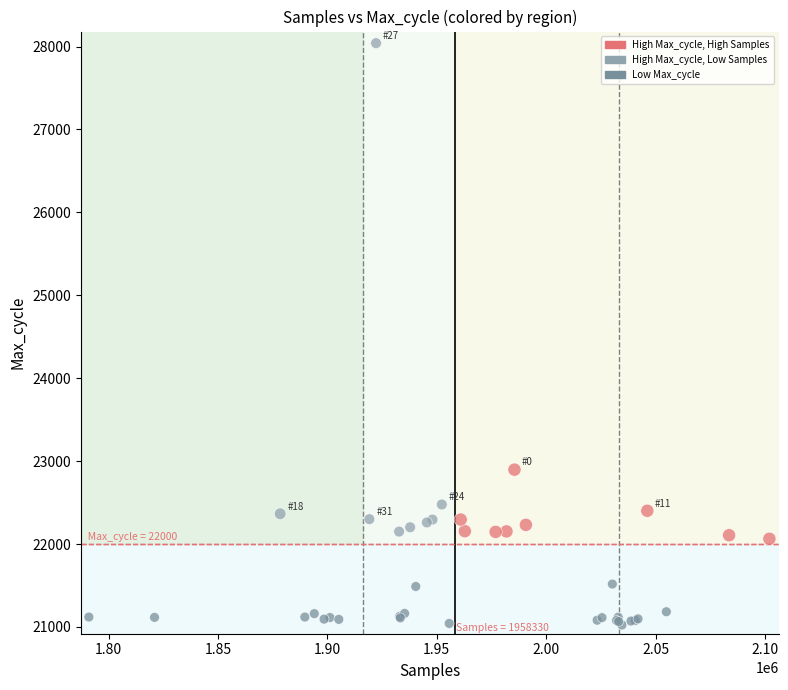

What Y value in the scatter plot is closest to 24532?

22897